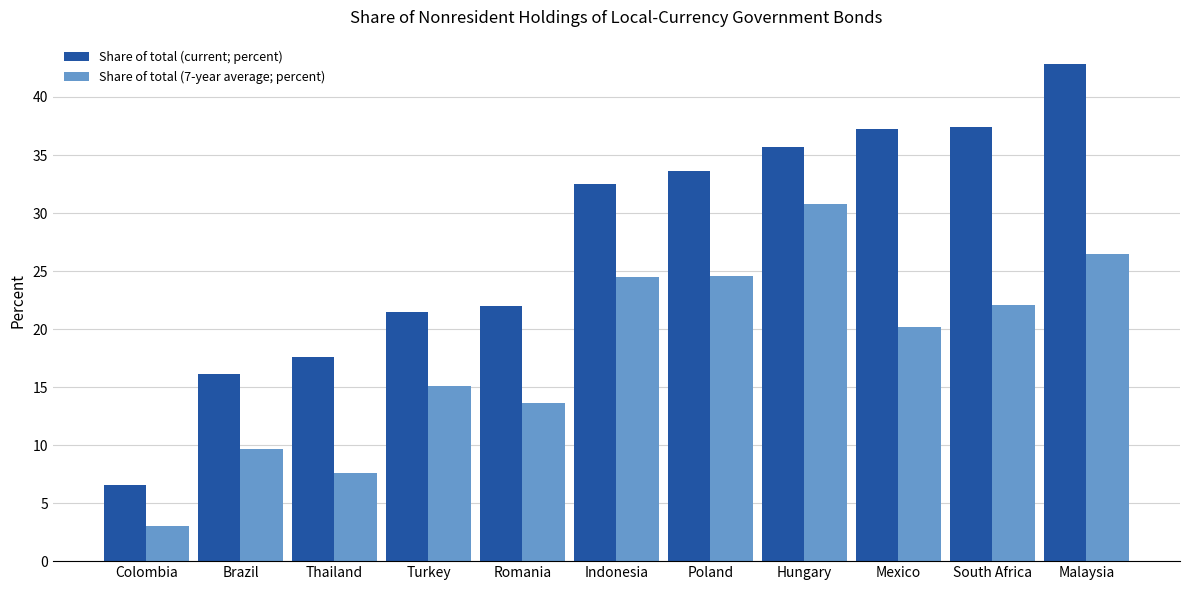

How many values in the Share of total (7-year average; percent) series exceed 20?

6